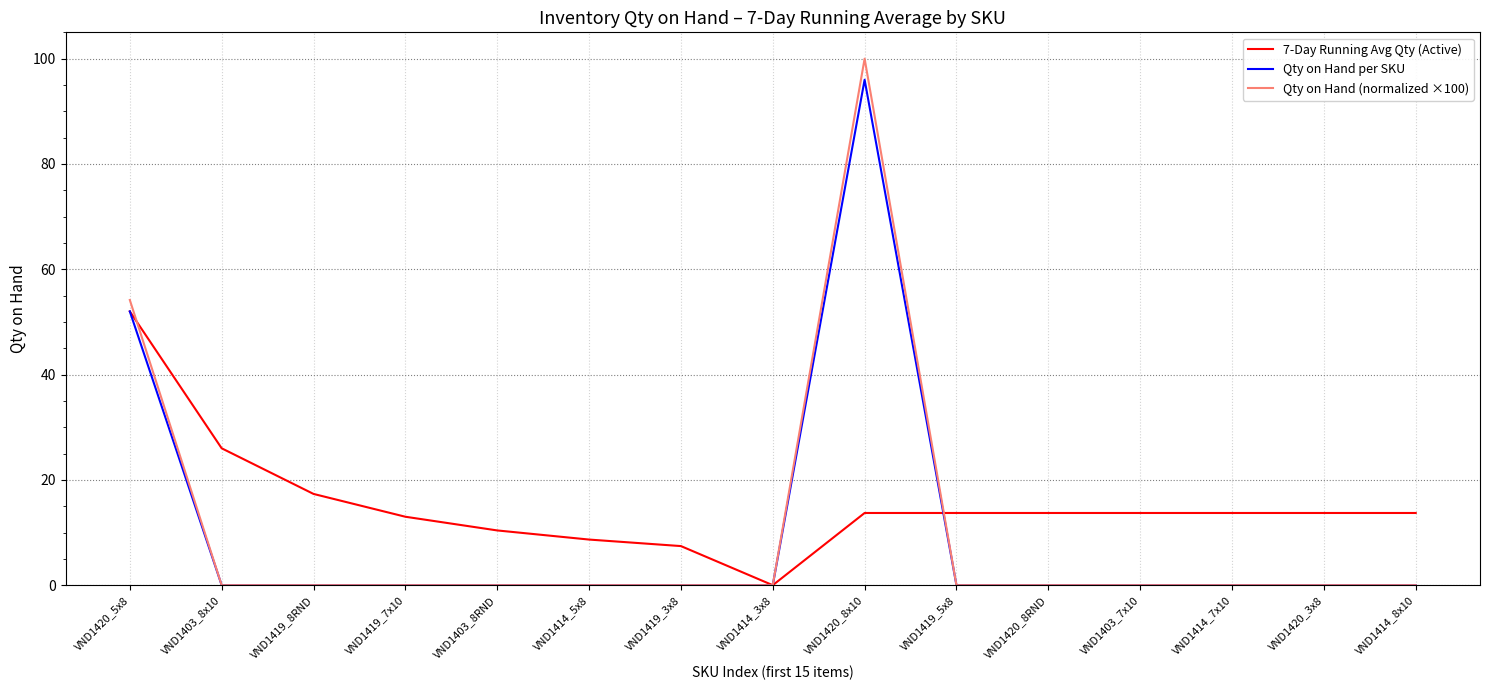

What is the difference between the highest and lowest values at VND1420_3x8?

13.7